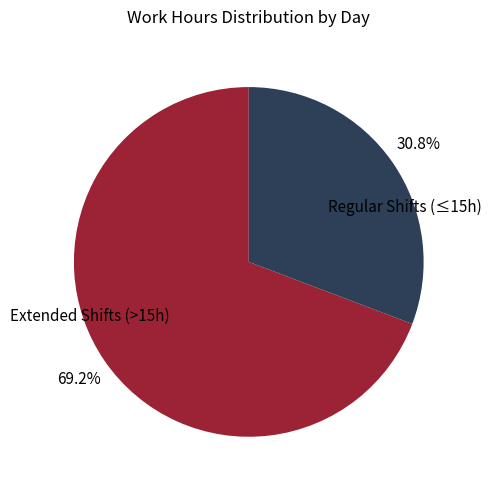

Does any single category account for the majority?

Yes